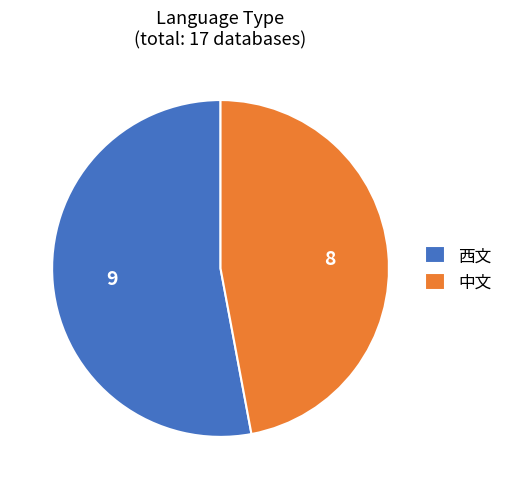

Is it true that 中文 is 36% of the pie?

False